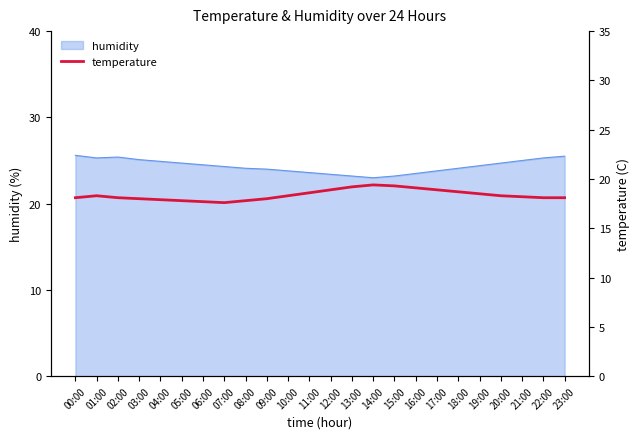

What is the minimum value for humidity?

23.0